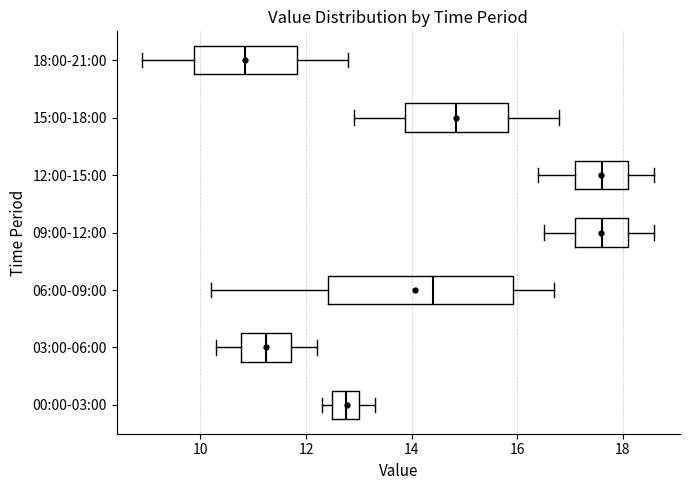

Reading bottom to top, read every box against the x-axis: the position of its median line, the range the box covers, and the ends of its whiskers. The values are not printed on the chart, so give them approximately, as read against the axis.

00:00-03:00: median 12.8, box 12.6 to 13.0, whiskers 12.4 to 13.4
03:00-06:00: median 11.2, box 10.8 to 11.8, whiskers 10.4 to 12.2
06:00-09:00: median 14.4, box 12.4 to 16.0, whiskers 10.2 to 16.8
09:00-12:00: median 17.6, box 17.2 to 18.2, whiskers 16.6 to 18.6
12:00-15:00: median 17.6, box 17.2 to 18.2, whiskers 16.4 to 18.6
15:00-18:00: median 14.8, box 13.8 to 15.8, whiskers 13.0 to 16.8
18:00-21:00: median 10.8, box 9.8 to 11.8, whiskers 9.0 to 12.8